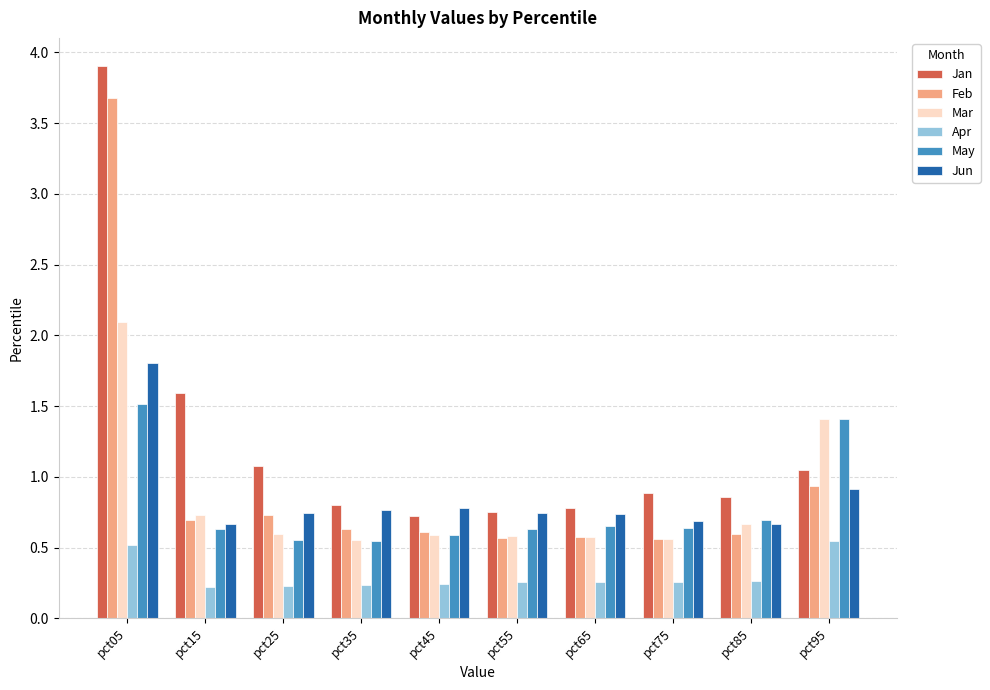

How many series are shown in this chart?

6